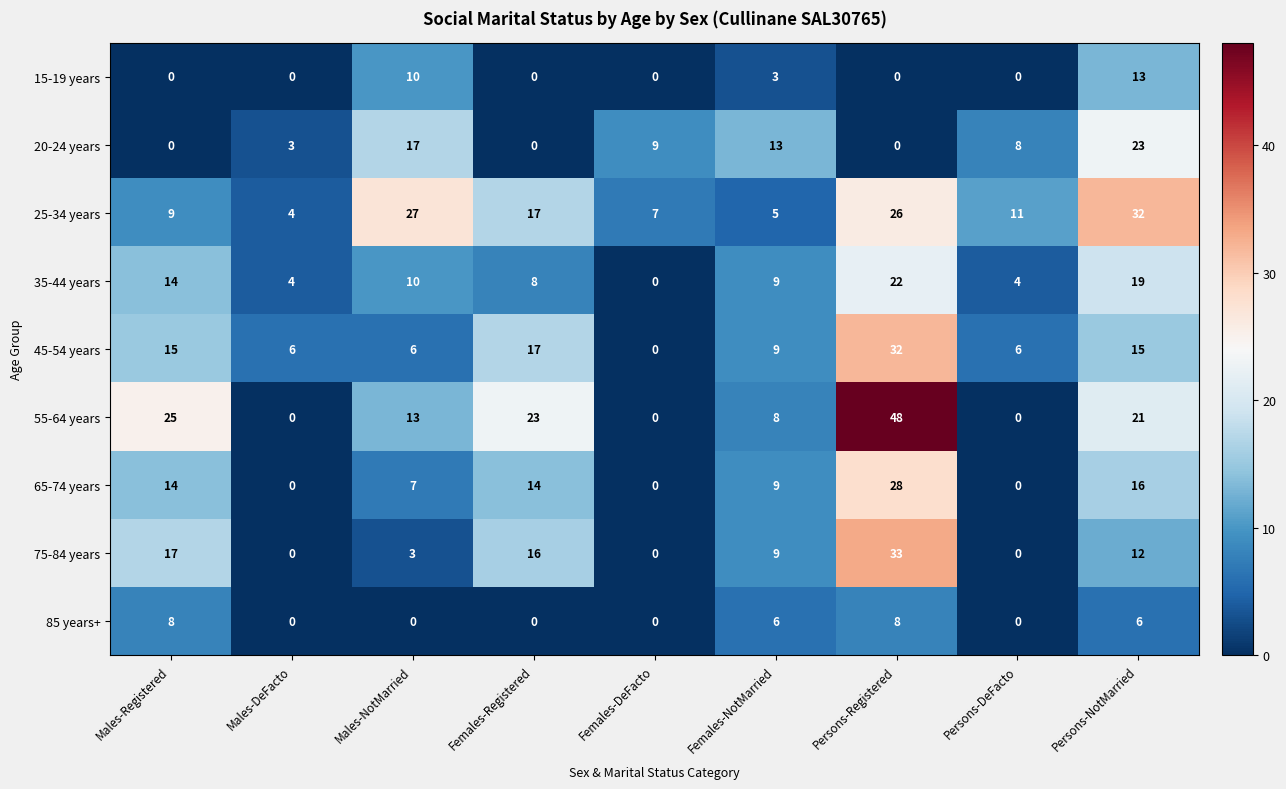

Count the number of data series in this chart.

9